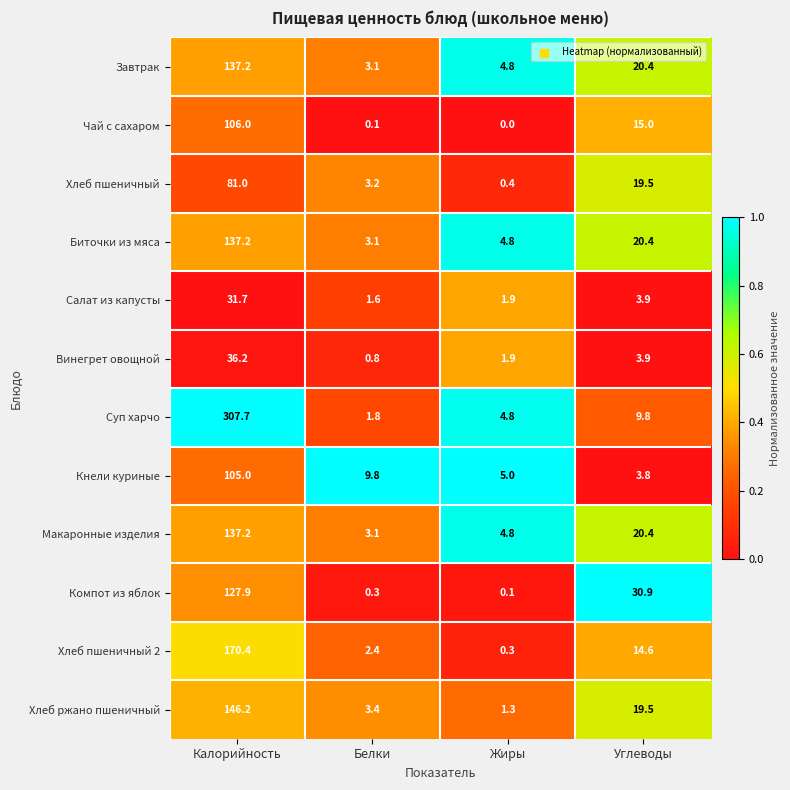

True or false: Биточки из мяса has a value of 4.8 at Жиры.

True